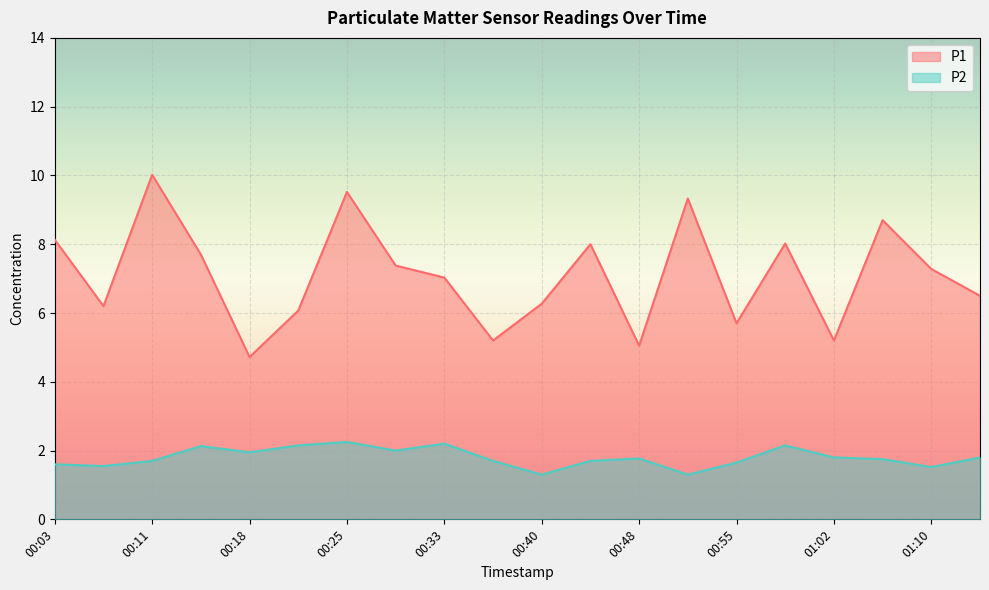

What is the maximum value shown in the chart?

10.0